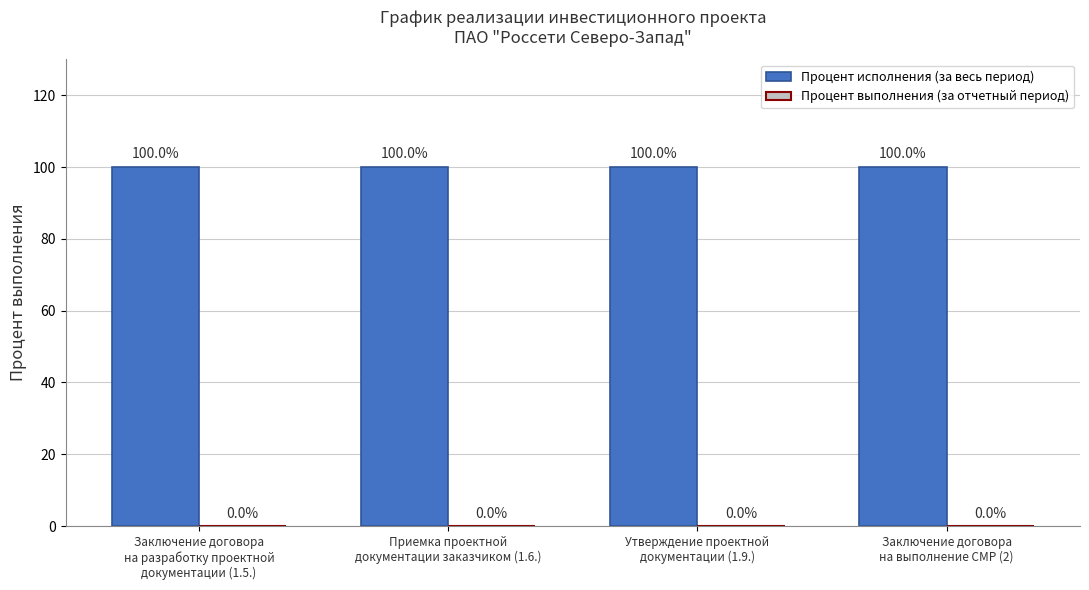

True or false: Процент исполнения (за весь период) has a value of 100 at Утверждение проектной
документации (1.9.).

True